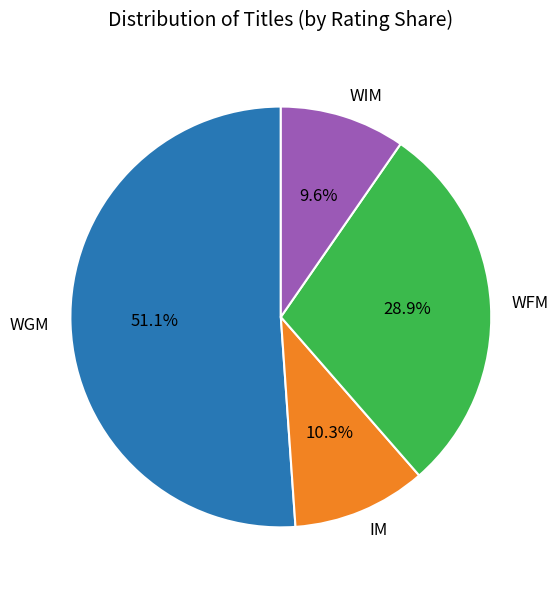

To the nearest percent, what portion does WGM represent?

51%